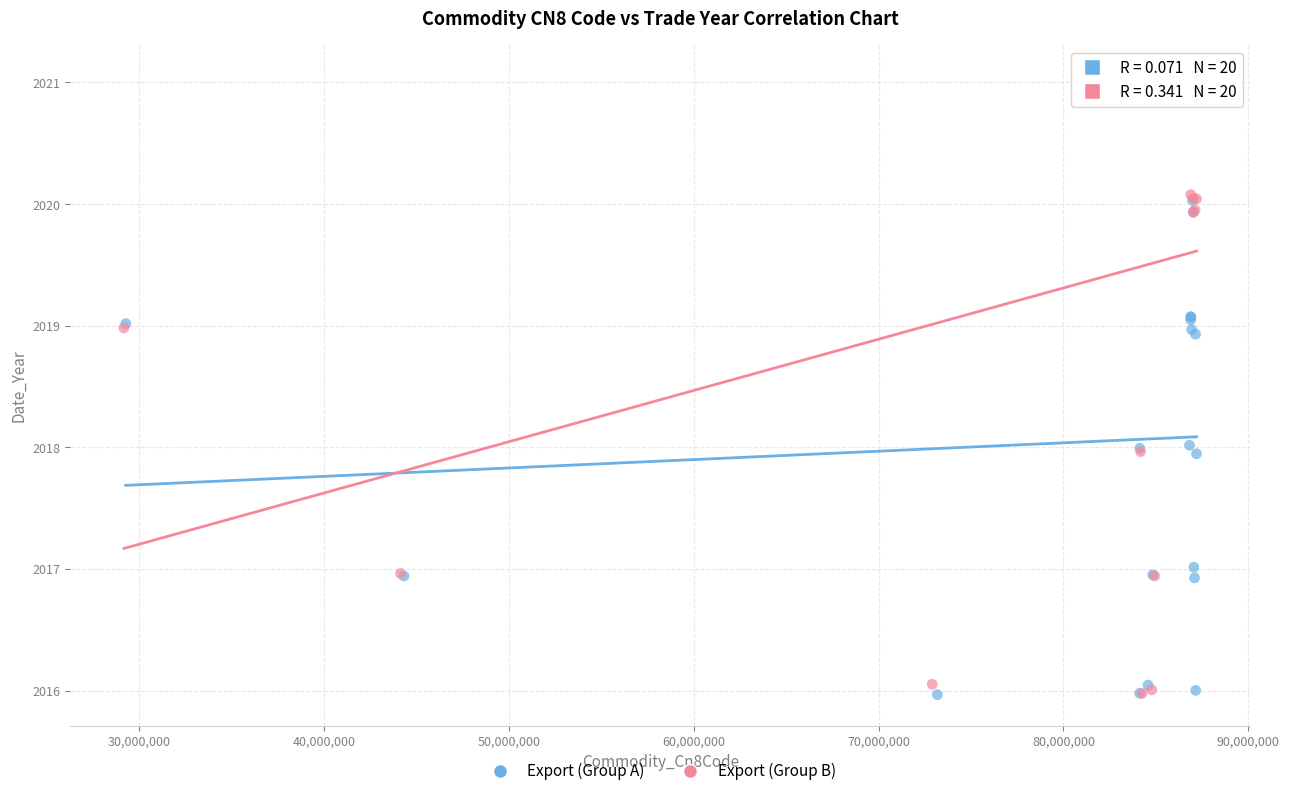

Which series has the largest Y range (max minus min)?

Export (Group B)